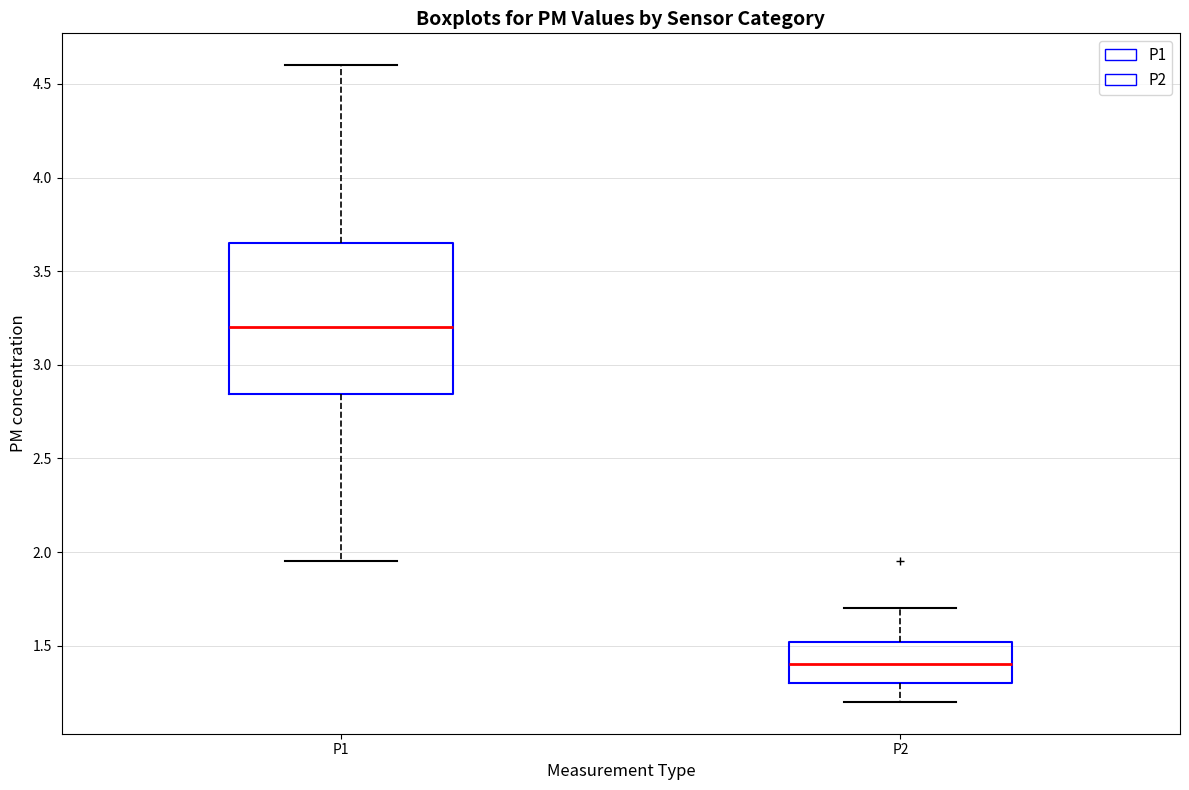

Which box is the tallest, from its lower edge to its upper edge?

P1